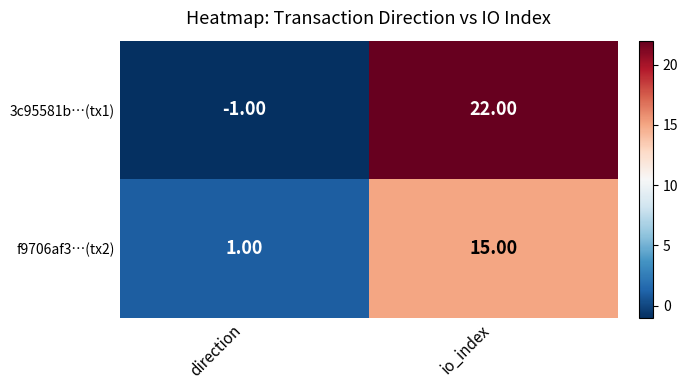

Count the number of categories in the chart.

2